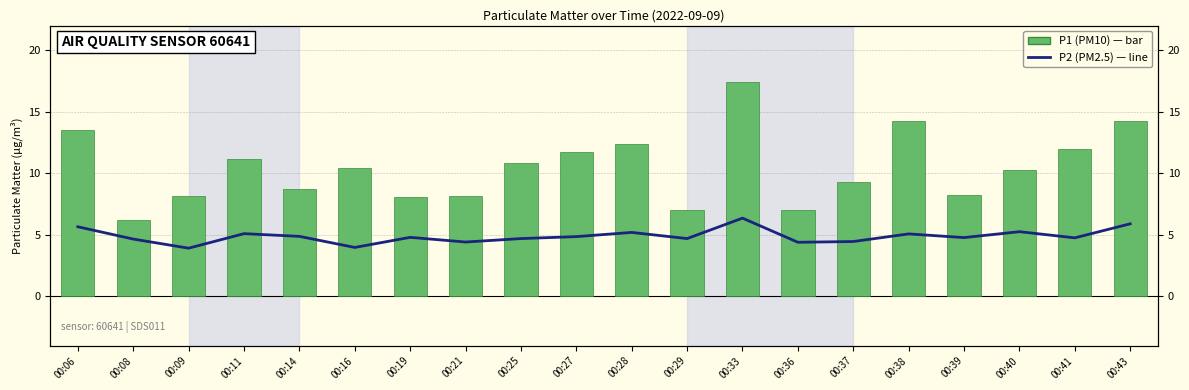

Which category has the highest value in the P1 (PM10) series?

00:33